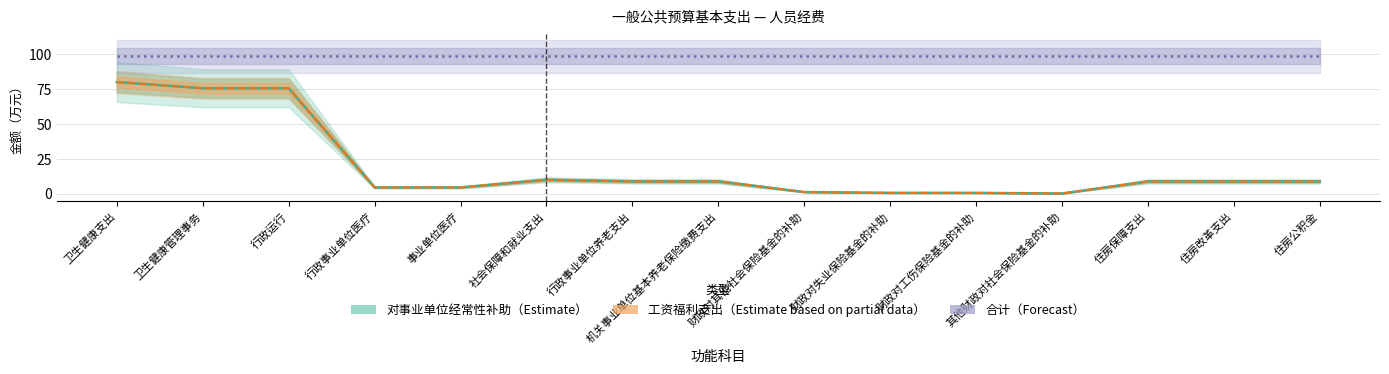

What is the spread (max minus min) of values at 住房保障支出?

90.1